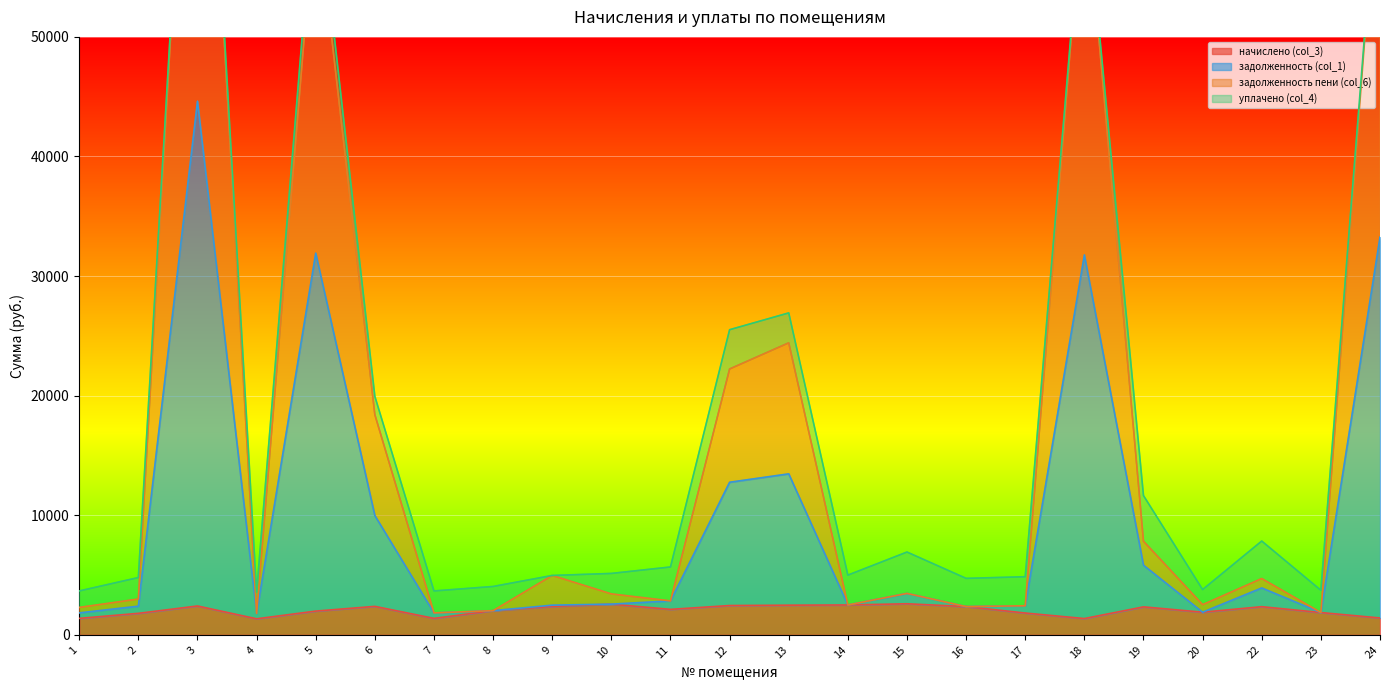

What is the lowest value of the начислено (col_3) series?

1338.4